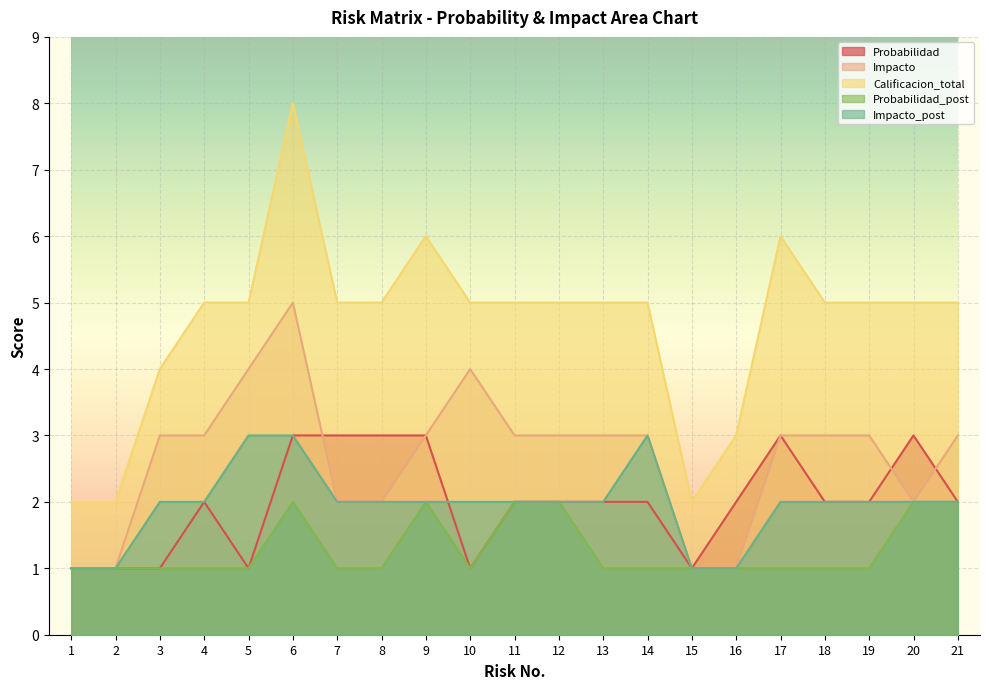

Count the Probabilidad_post values in the range 1 to 2.

21